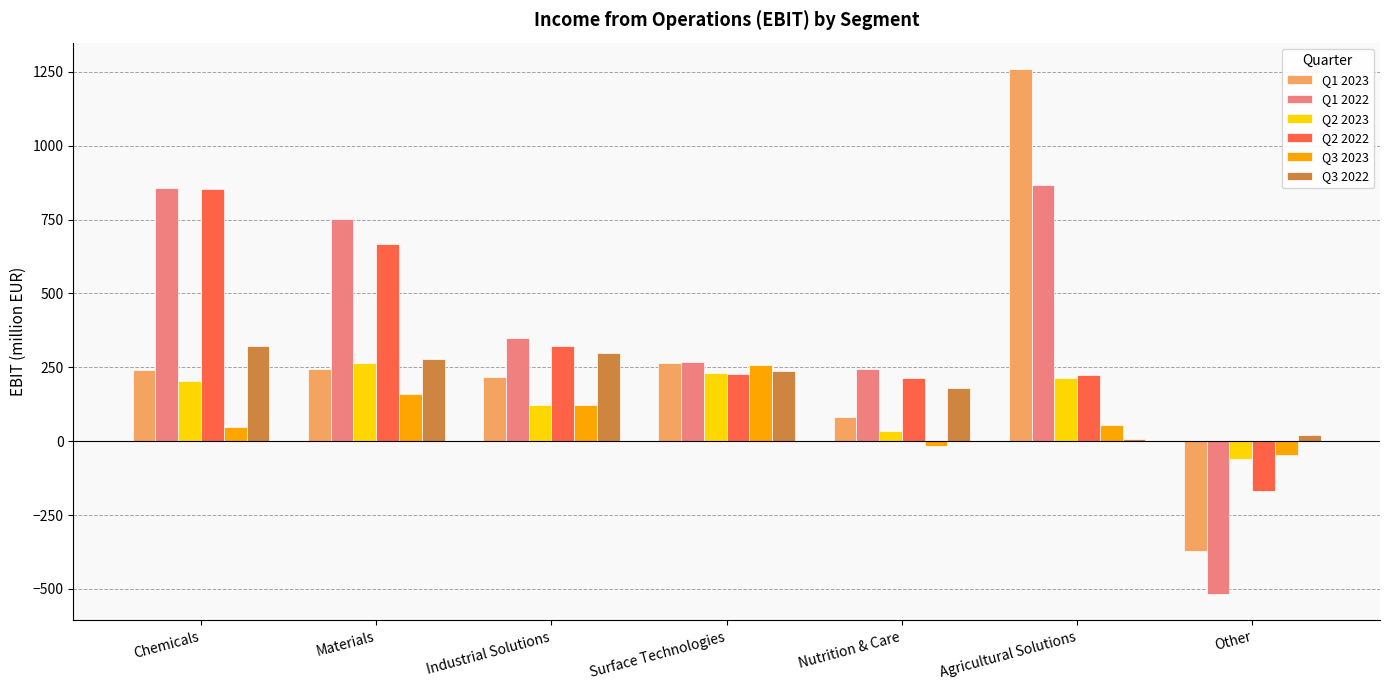

What is the lowest value of the Q2 2022 series?

-168